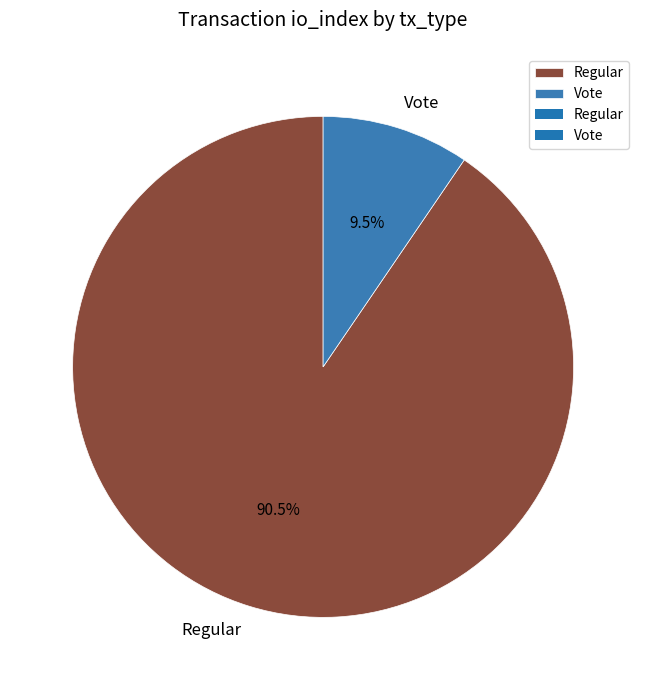

What is the smallest slice in the pie chart?

Vote